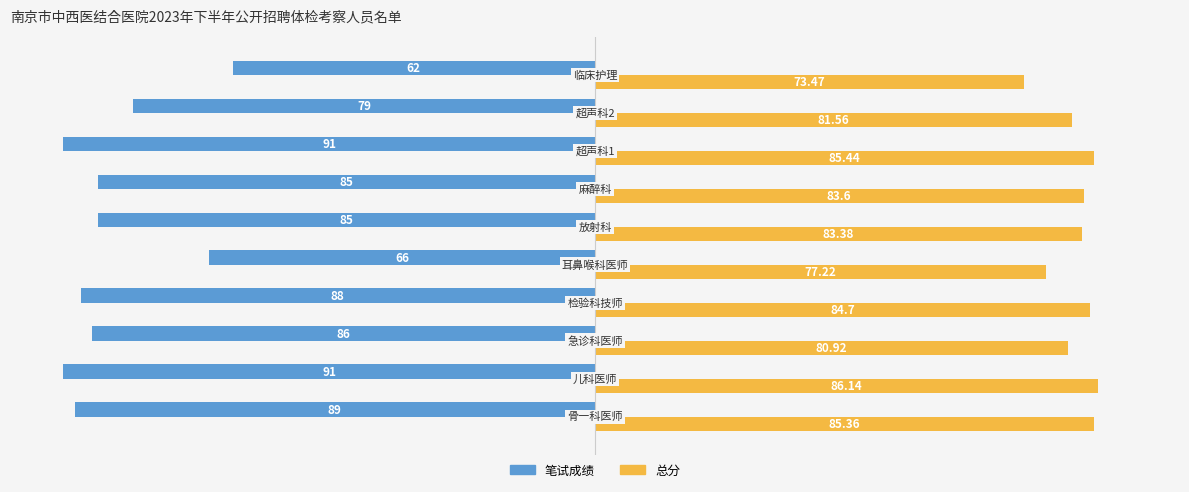

What are all the series names shown in the legend?

笔试成绩, 总分